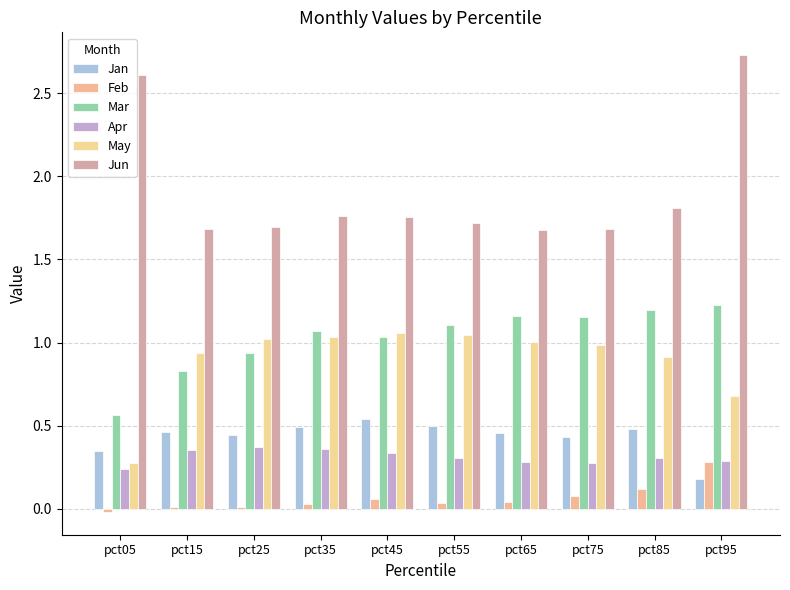

What is the value of the May bar at the 3rd from the left?

1.0